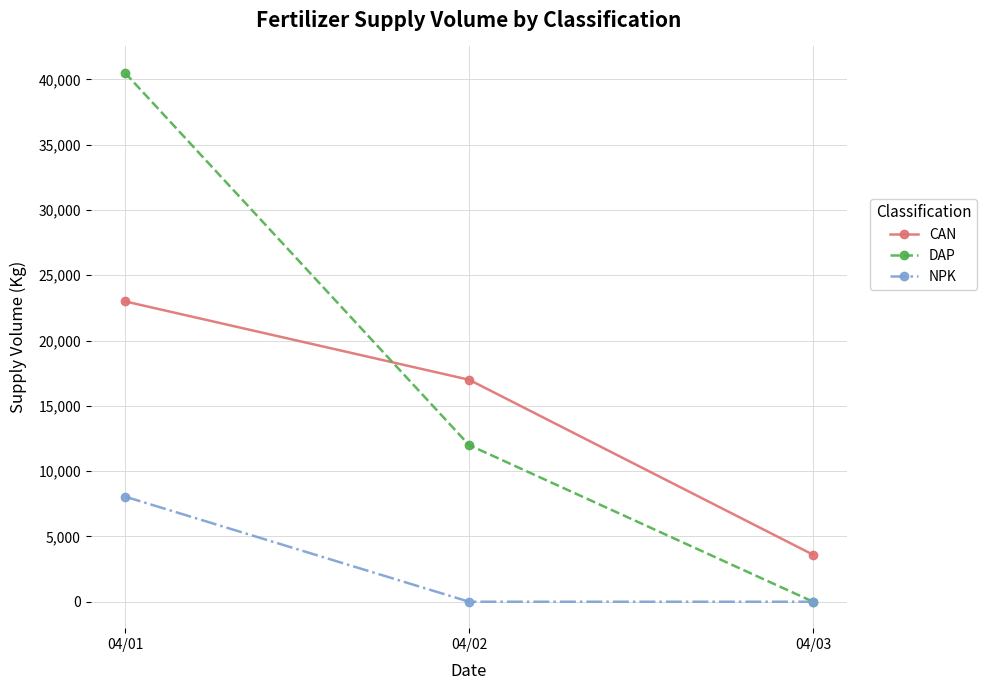

Between 04/02 and 04/03, which series saw the biggest shift?

CAN